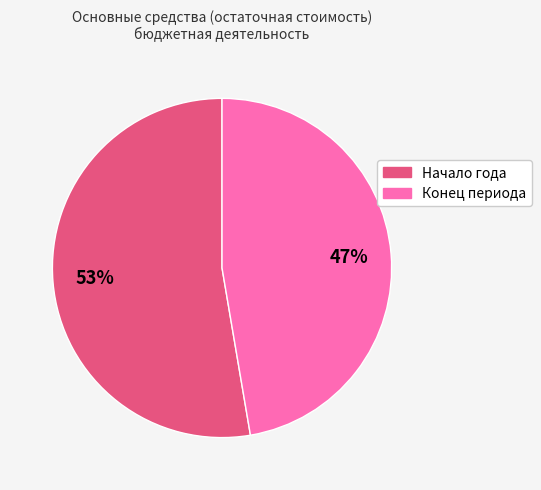

Which category accounts for the majority?

Начало года